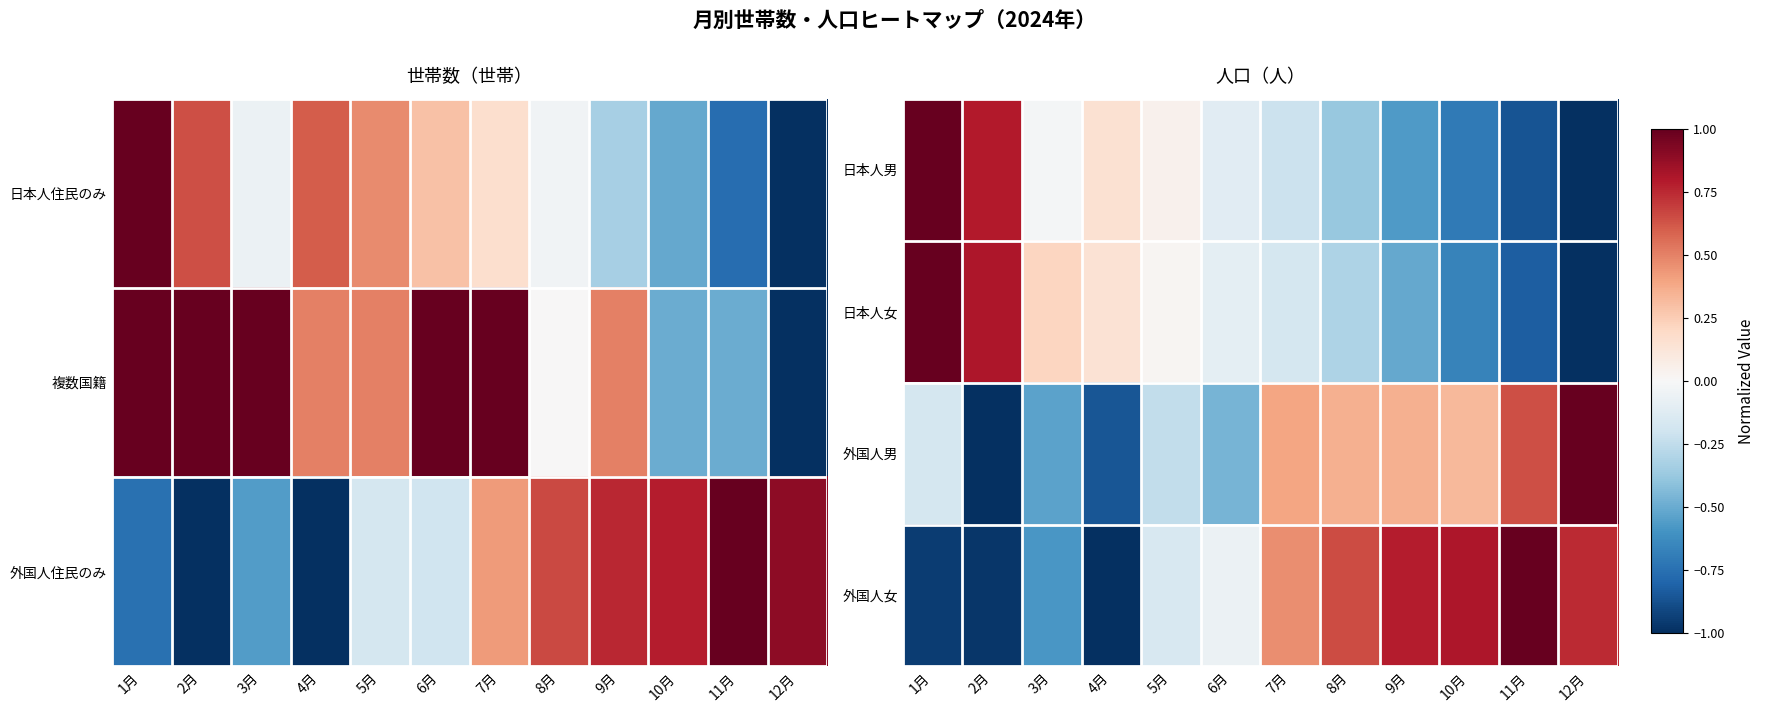

What is the difference between the maximum and minimum values in the 日本人男 series?

2.0